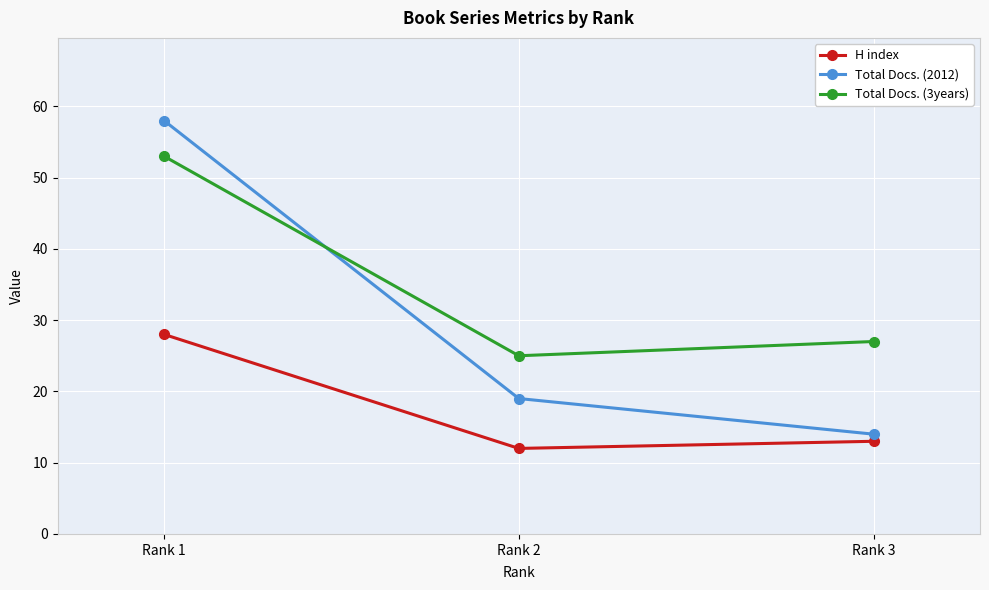

List the series in order of their overall mean, lowest first.

H index, Total Docs. (2012), Total Docs. (3years)